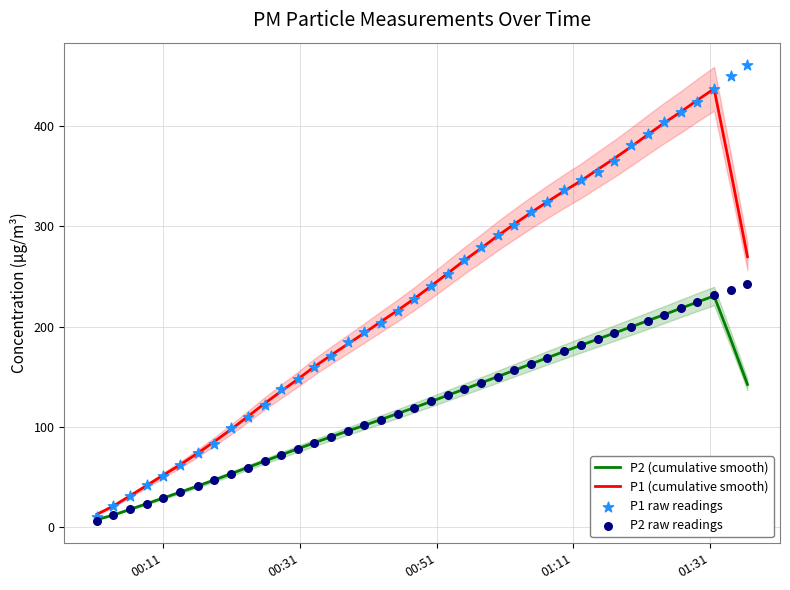

What is the lowest value of the P1 (cumulative smooth) series?

12.2